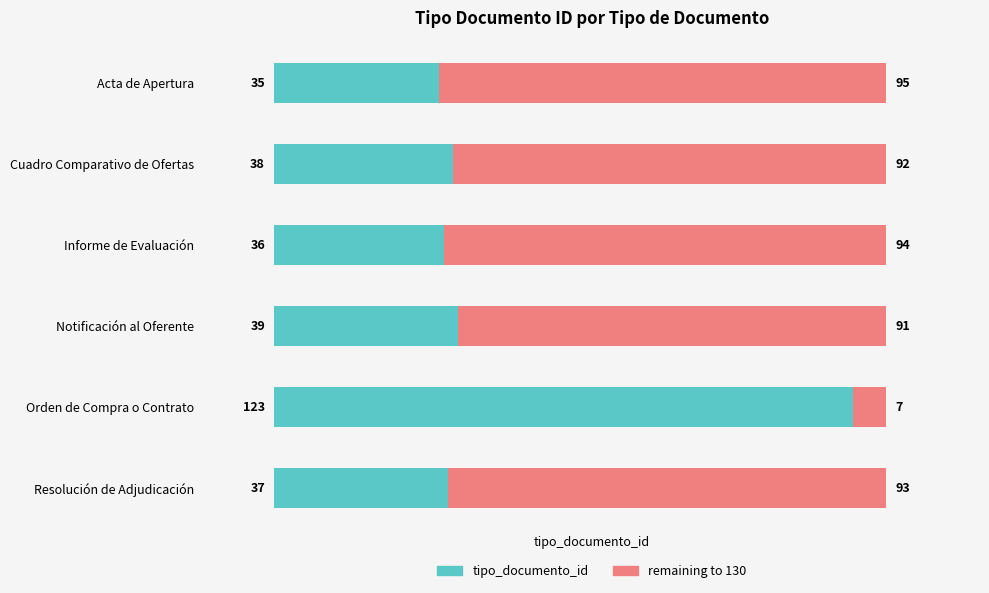

Rank the categories by value from highest to lowest.

Orden de Compra o Contrato, Notificación al Oferente, Cuadro Comparativo de Ofertas, Resolución de Adjudicación, Informe de Evaluación, Acta de Apertura